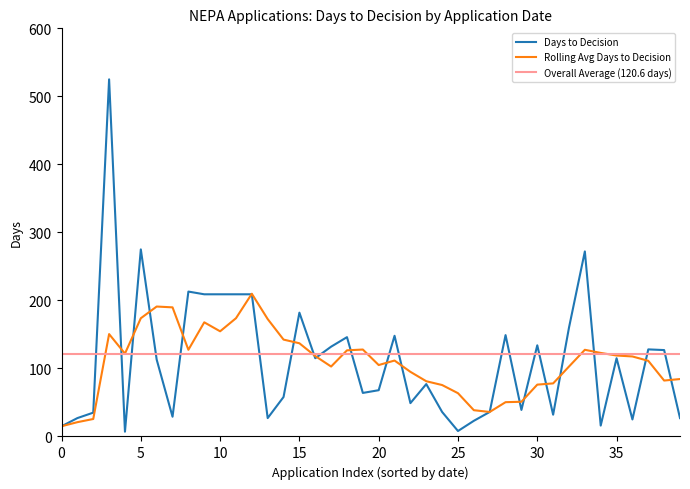

True or false: Days to Decision has a value of 182.0 at 15.

True